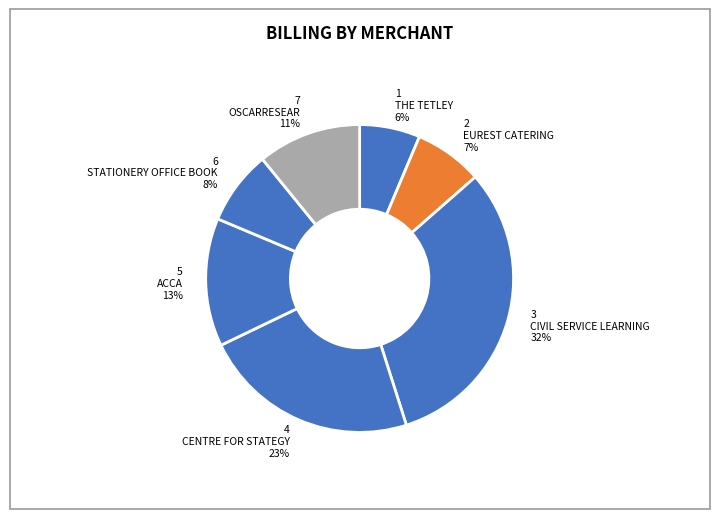

Is it true that CENTRE FOR STATEGY is 23% of the pie?

True